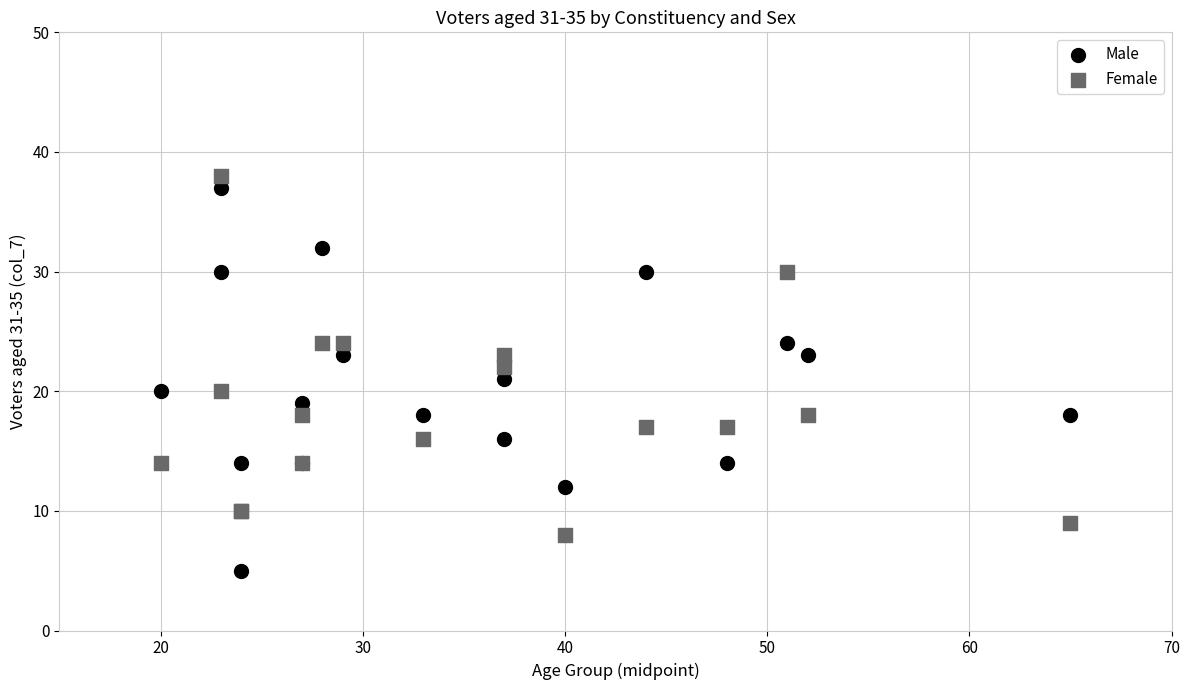

Which series has the largest Y range (max minus min)?

Male